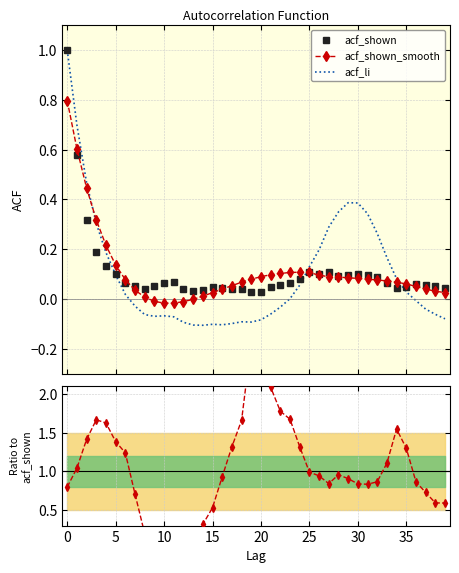

Which label corresponds to the largest value in the chart?

20